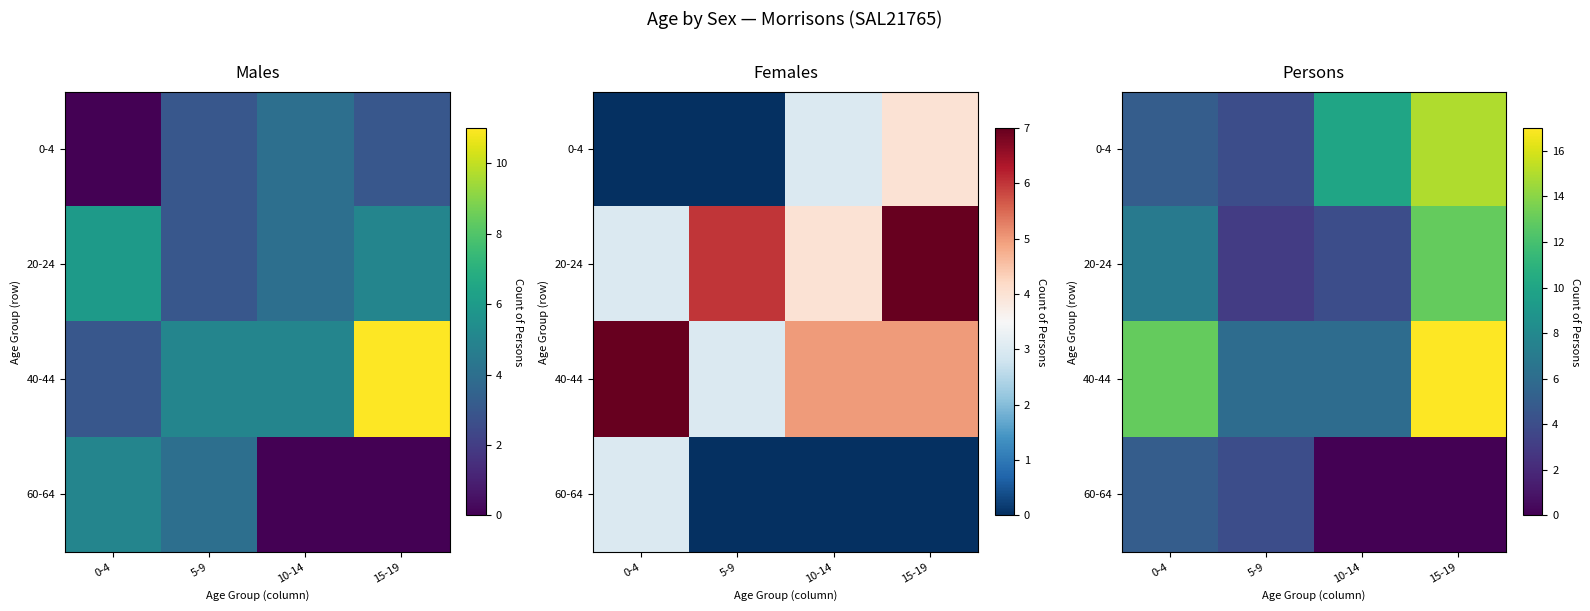

The value of 40-44 at 10-14 is 3. True or false?

False